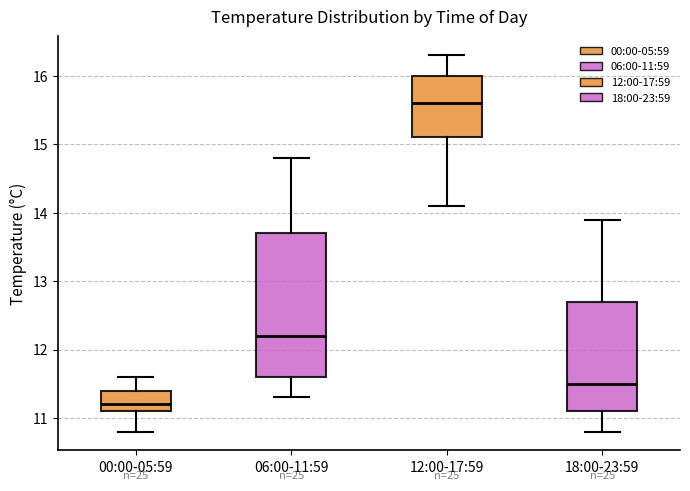

Comparing the boxes themselves (not the whiskers), which one is the tallest?

06:00-11:59